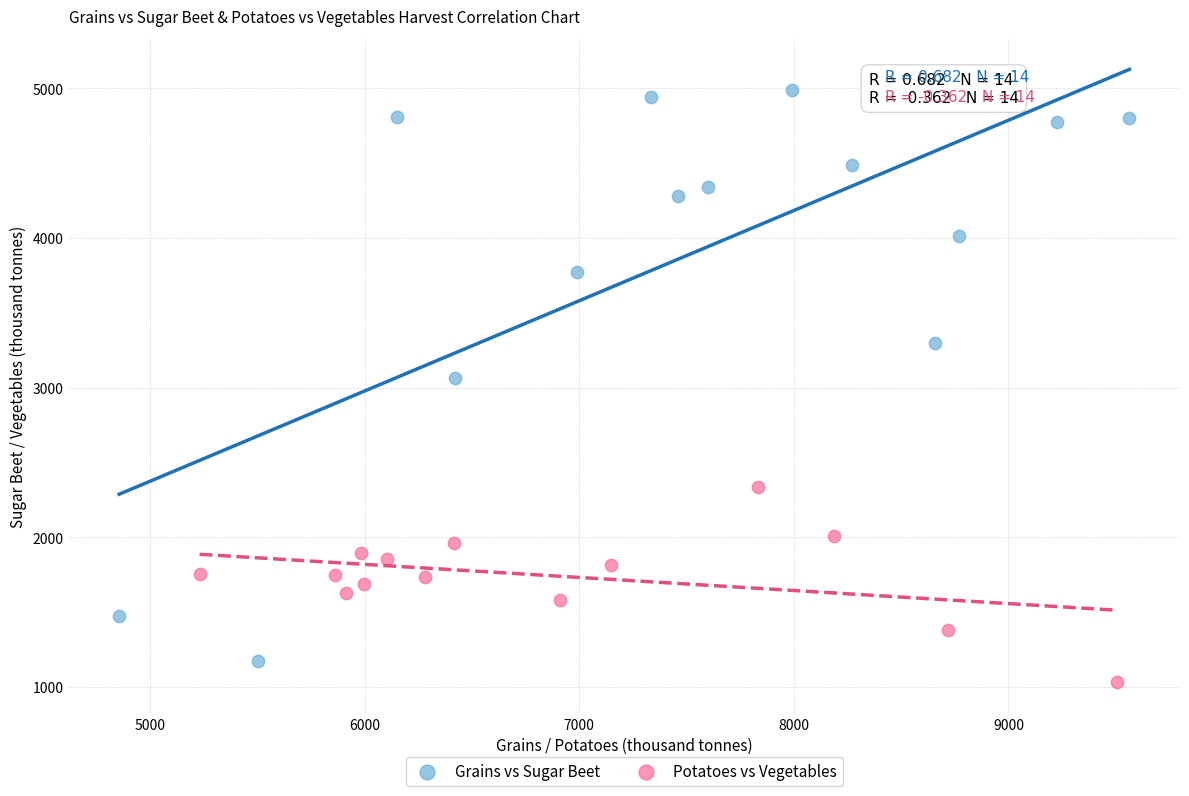

Which series has the widest spread of Y values?

Grains vs Sugar Beet